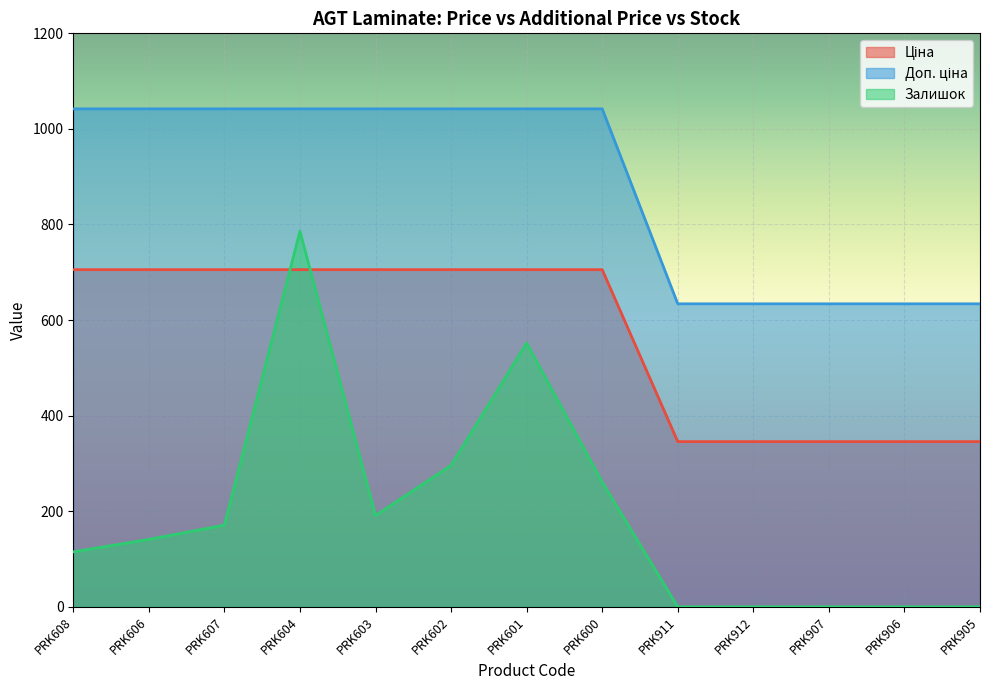

Rank the series by their maximum value, from lowest to highest.

Ціна, Залишок, Доп. ціна